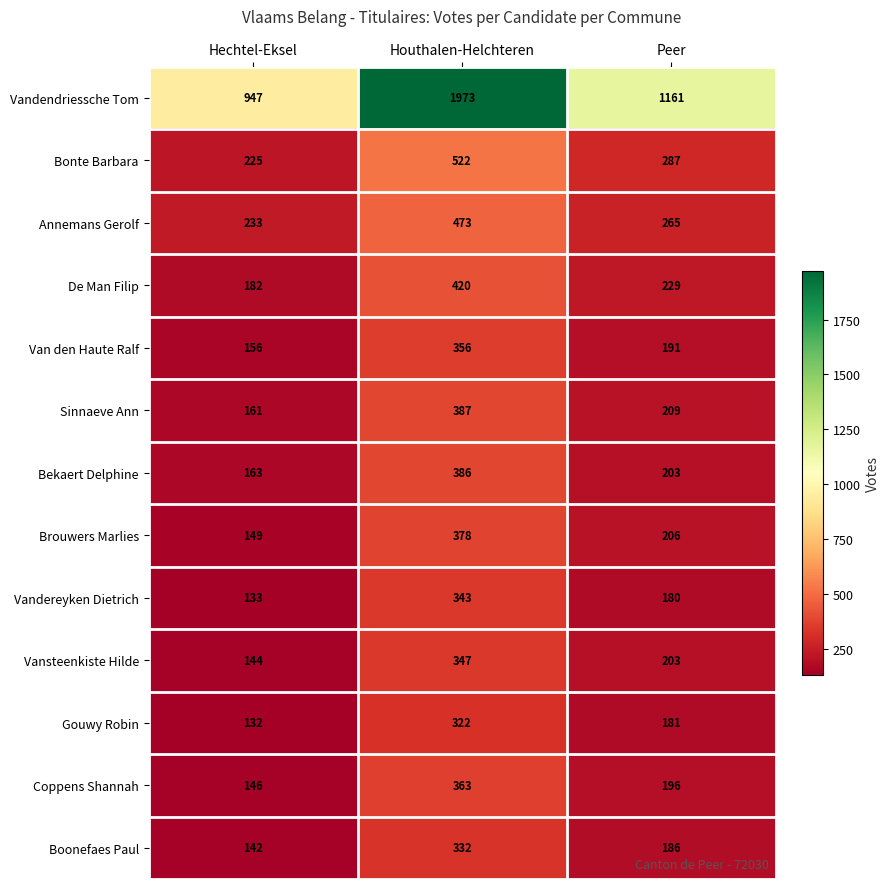

What is the average value of the Vandereyken Dietrich series?

219